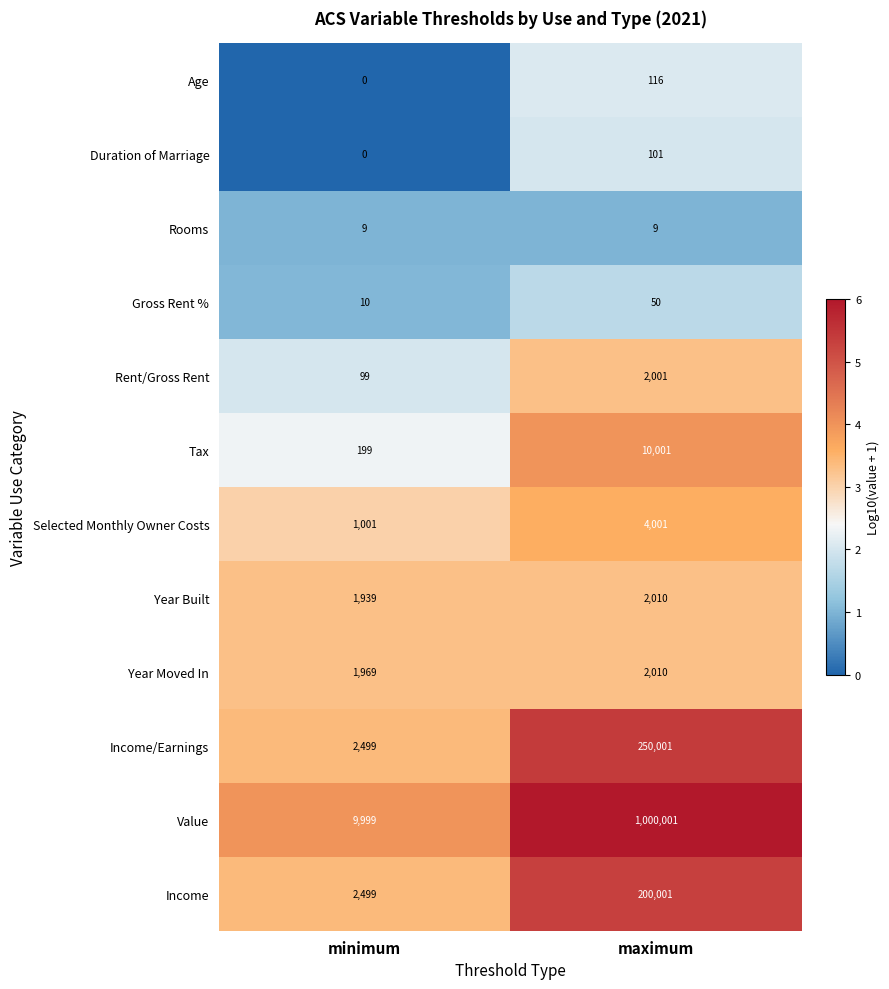

Which series changed the most between minimum and maximum?

Value